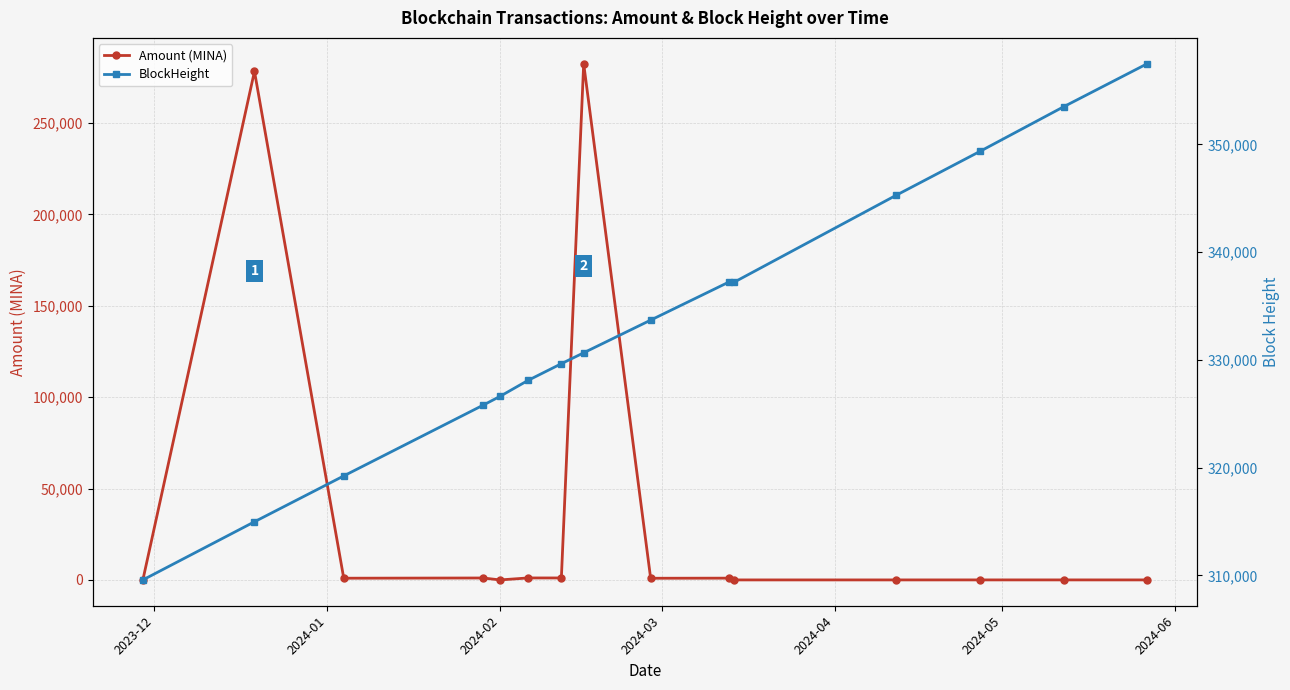

List the series in order of their overall mean, lowest first.

Amount (MINA), BlockHeight